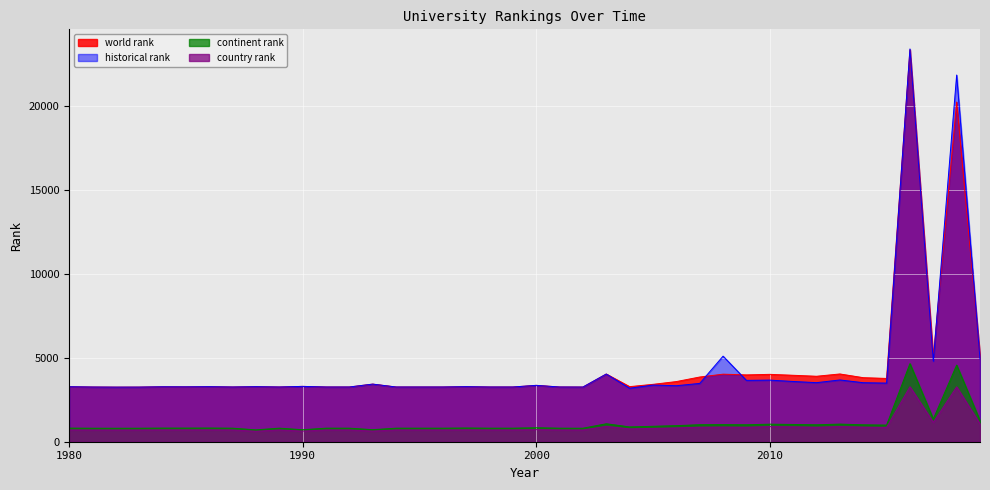

What is the lowest value of the country rank series?

624